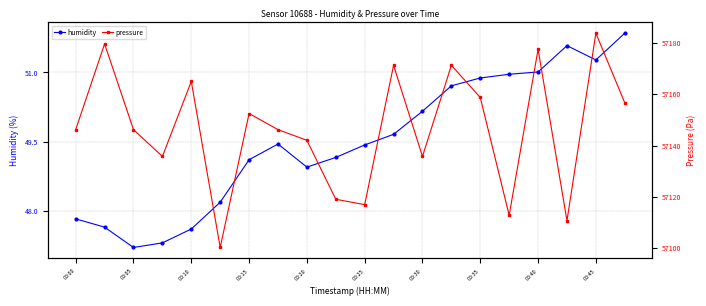

True or false: humidity has more than 2 interior local peaks.

False